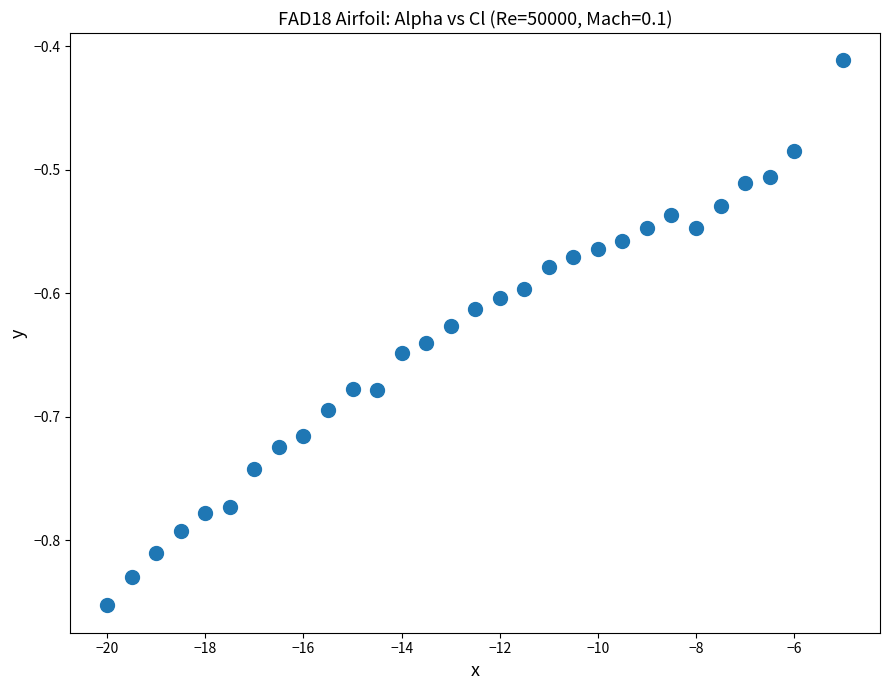

What is the range of Y values (max minus min)?

0.4